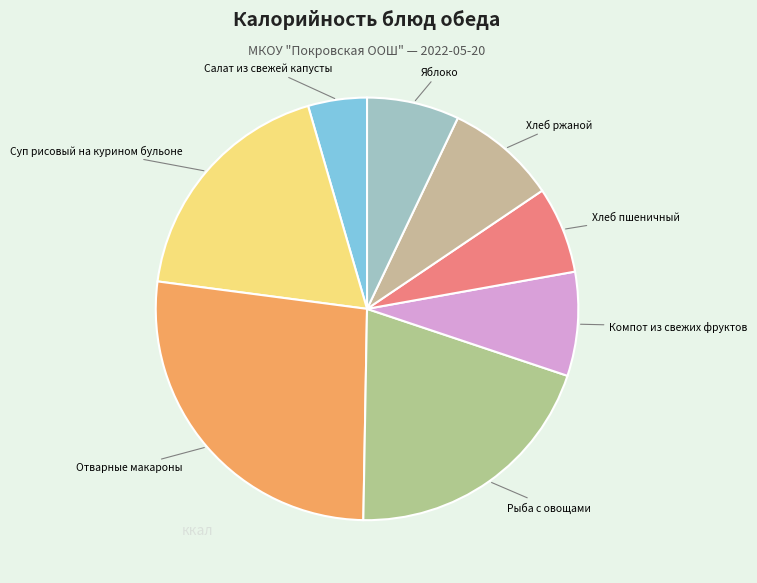

What is the smallest slice in the pie chart?

Салат из свежей капусты